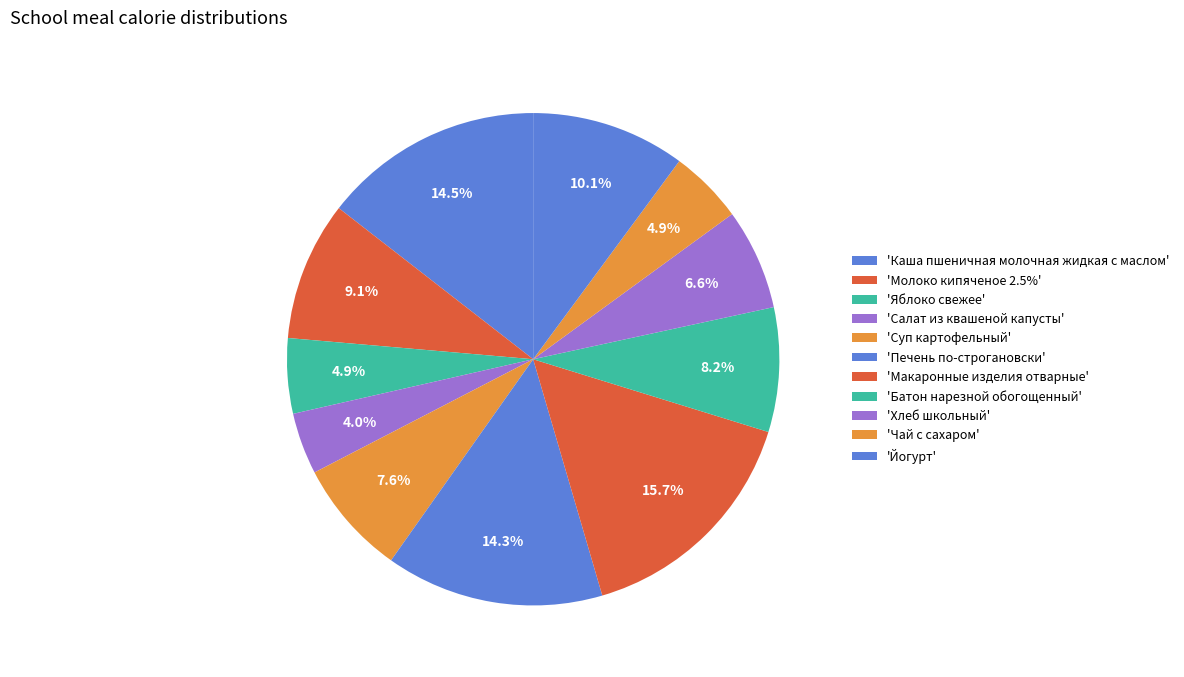

How many segments does this pie chart have?

11